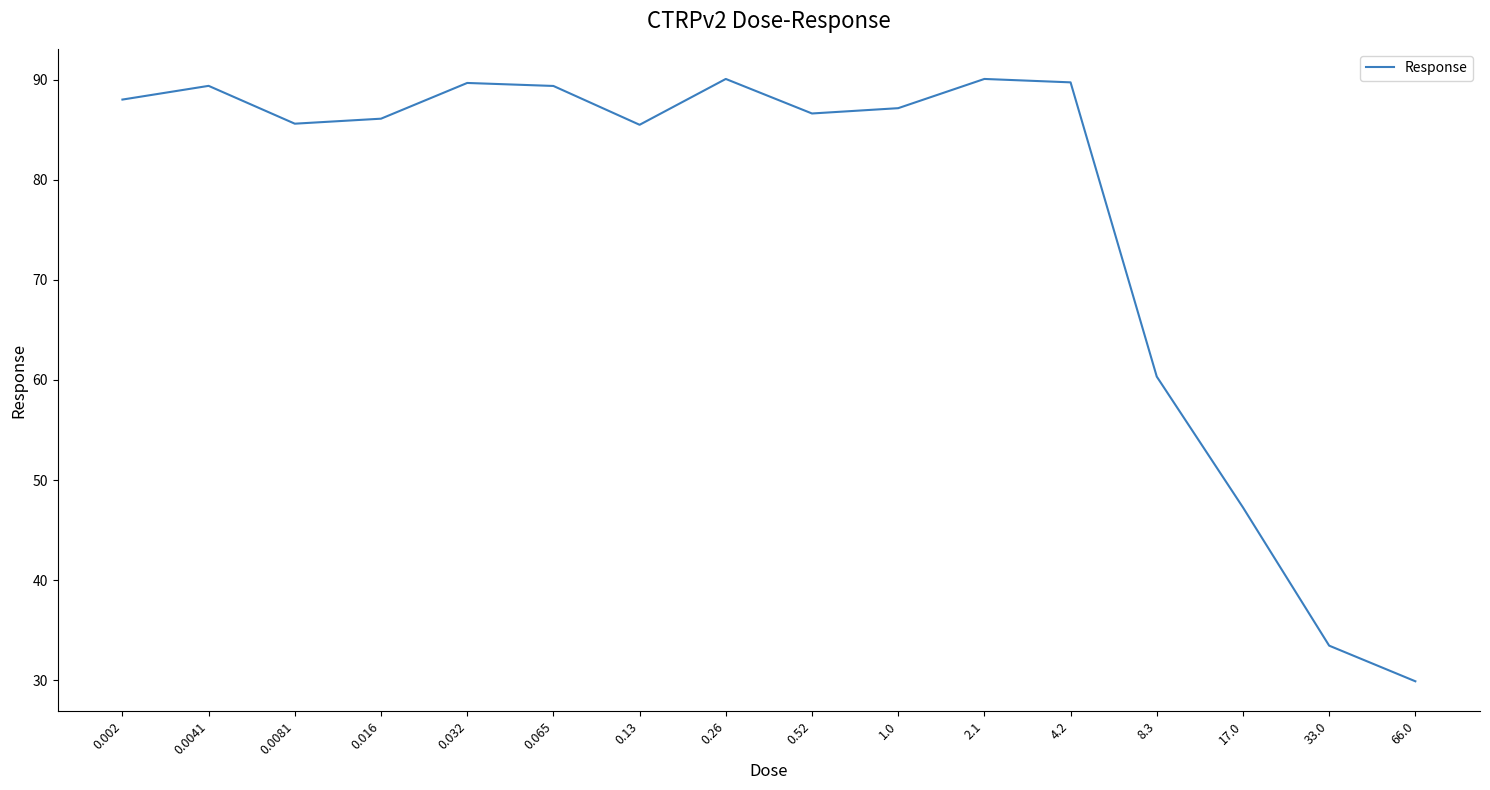

Is it true that the value at 0.032 is 51.3?

False